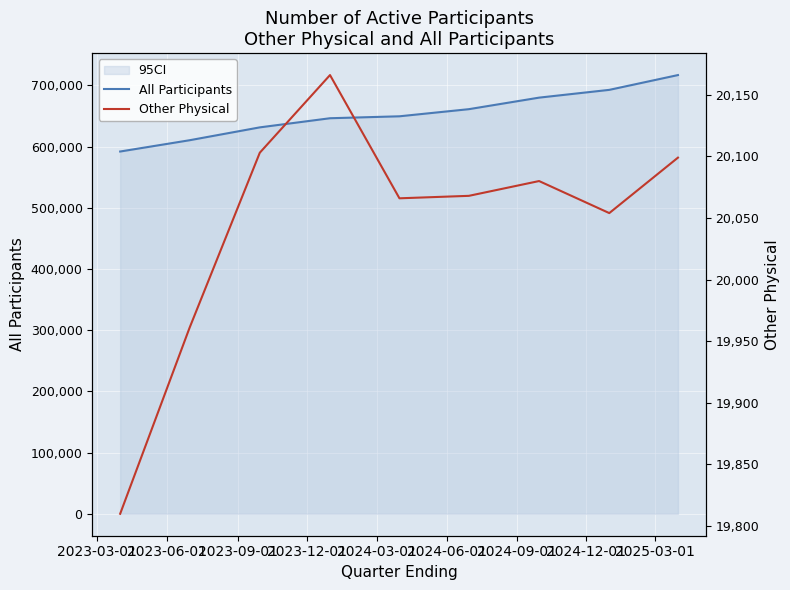

What is the label of the 5th point from the right?

2024-03-01